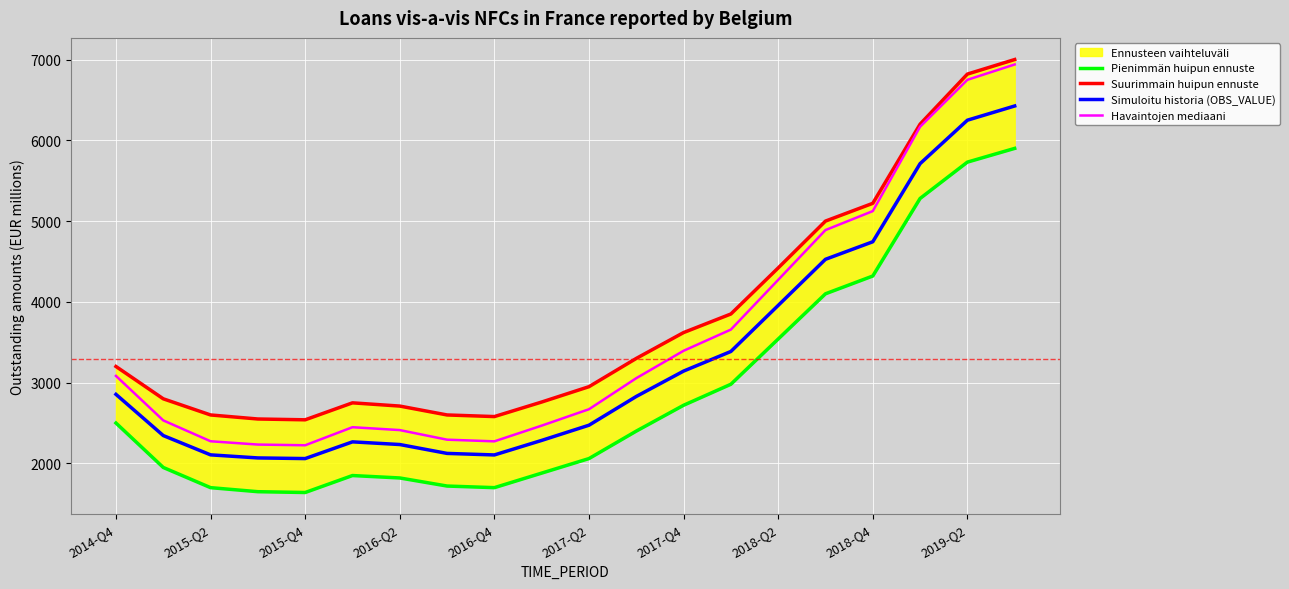

True or false: Havaintojen mediaani has more than 1 interior local peaks.

False